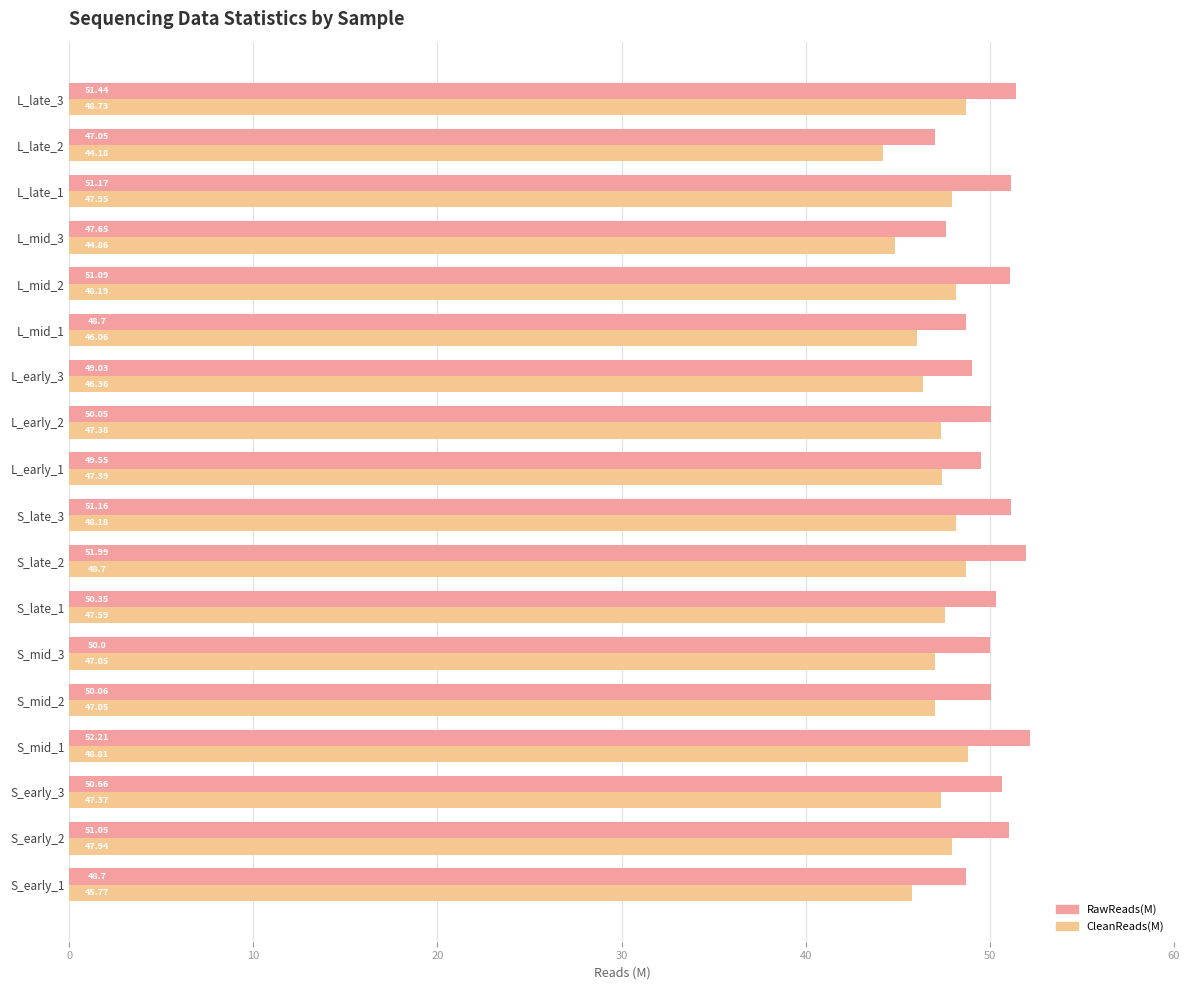

Which series changed the most between S_mid_3 and L_mid_2?

CleanReads(M)